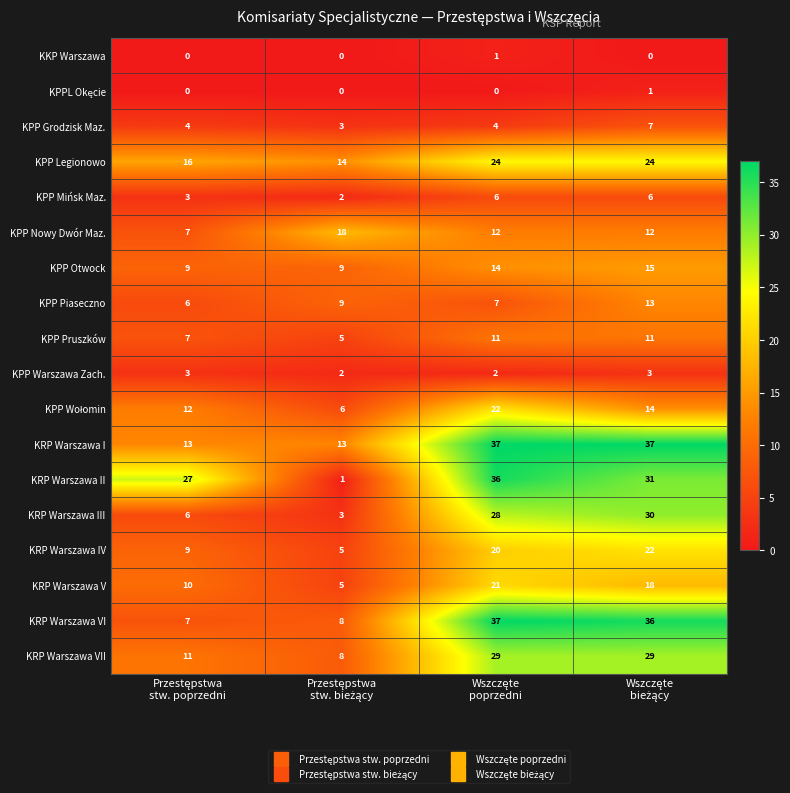

What is the sum of all KRP Warszawa VI values?

88